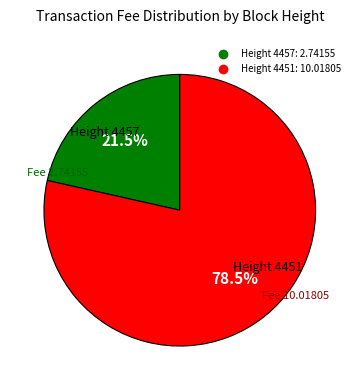

Is there any slice that represents more than half of the pie?

Yes